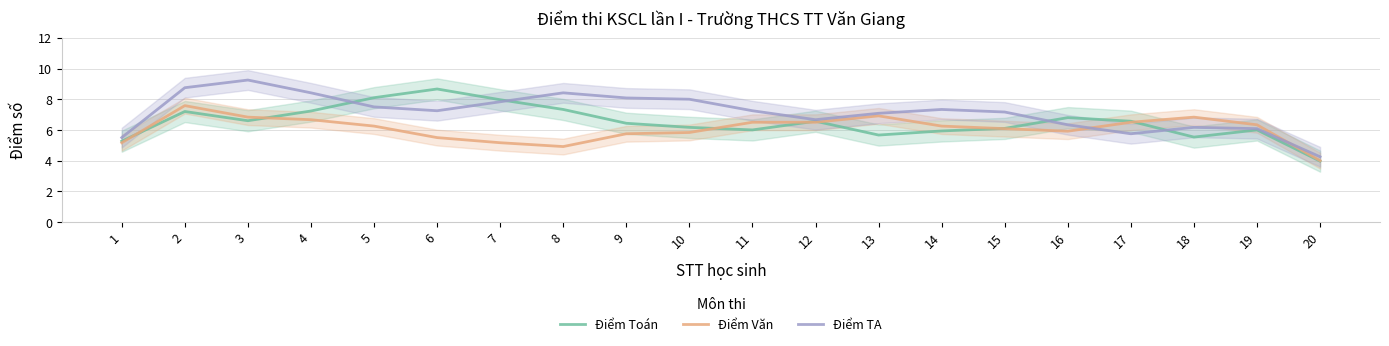

Between 15 and 17, which series saw the biggest shift?

Điểm TA